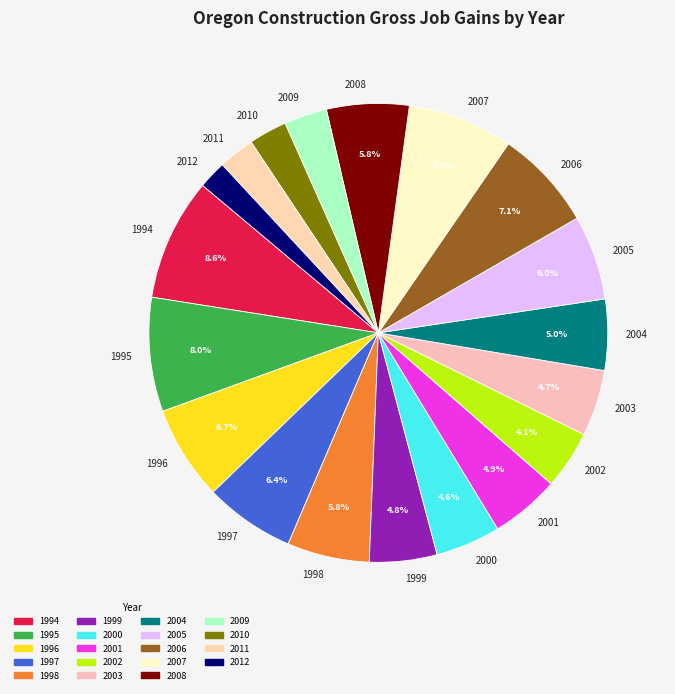

What is the largest slice in the pie chart?

1994